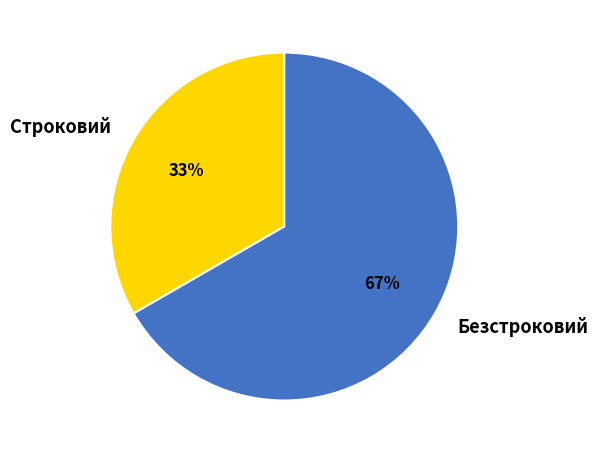

Rank the categories by value from lowest to highest.

Строковий, Безстроковий